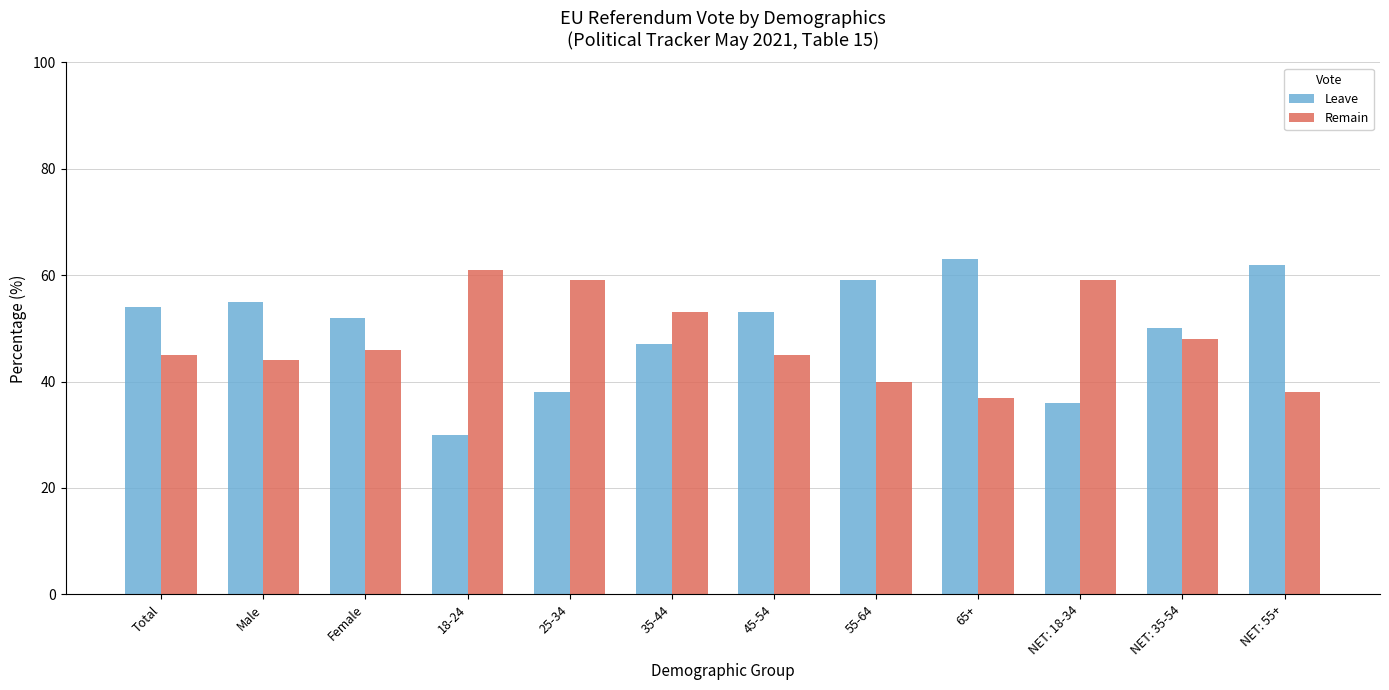

What is the label of the 8th bar from the right?

25-34